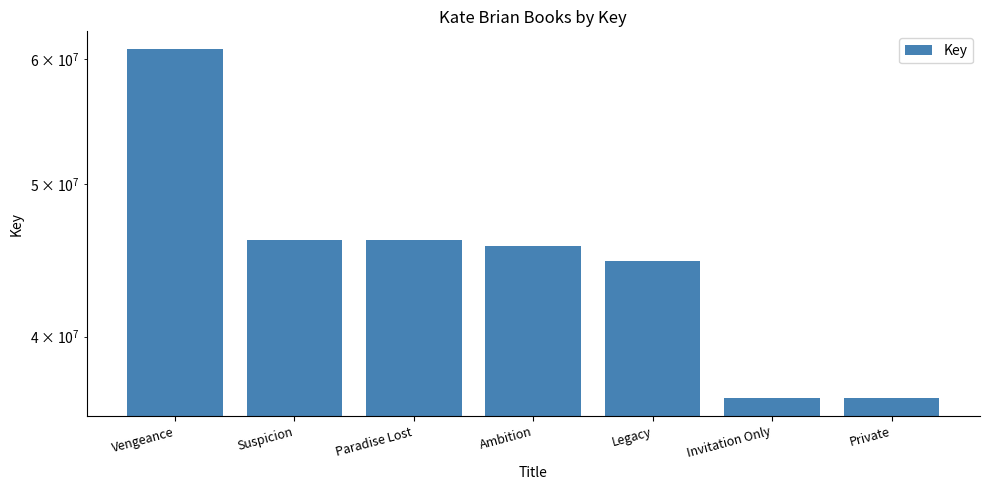

What position from the left is Suspicion?

2